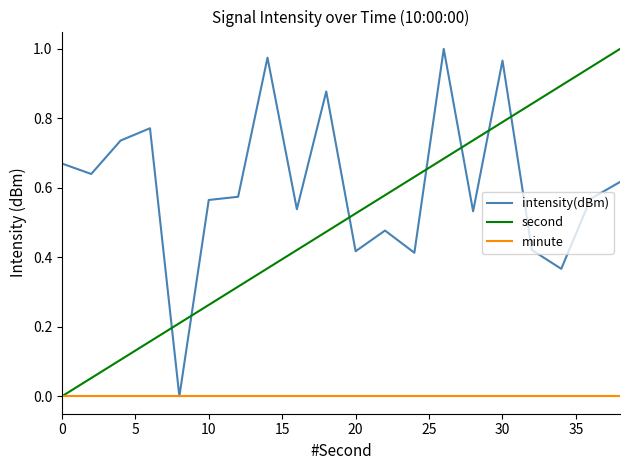

True or false: intensity(dBm) and second intersect in this chart.

True